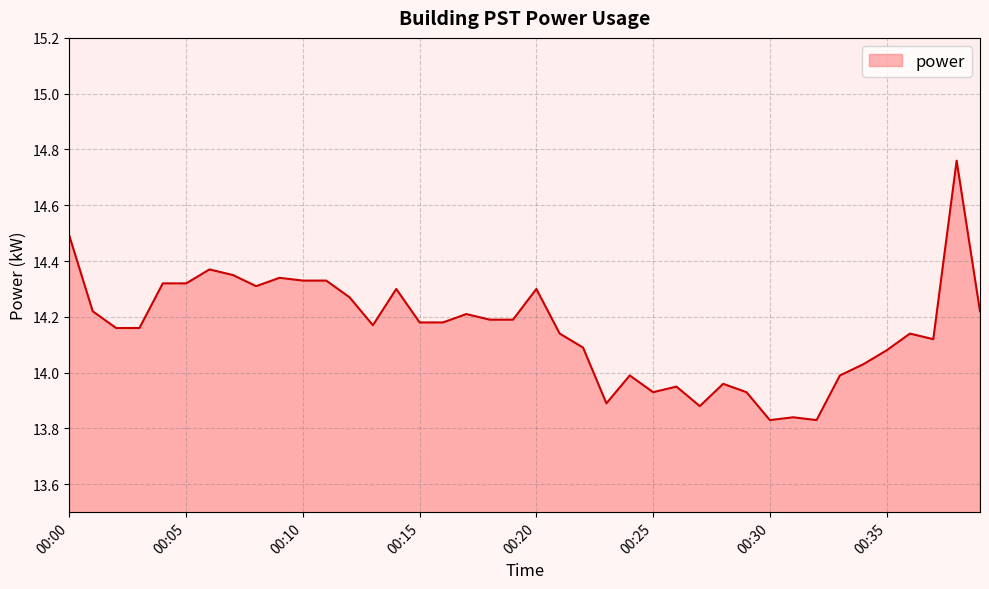

What is the difference between the maximum and minimum values?

0.9